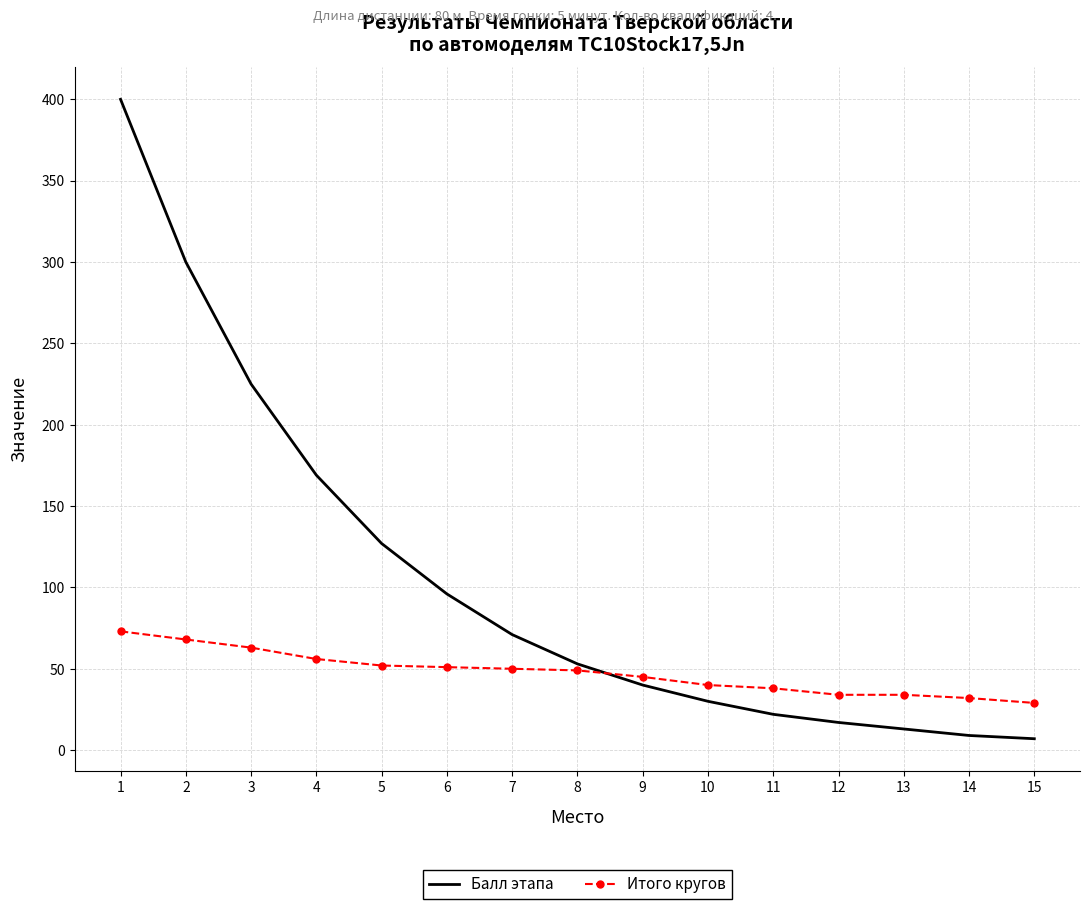

What is the sum of all Балл этапа values?

1579